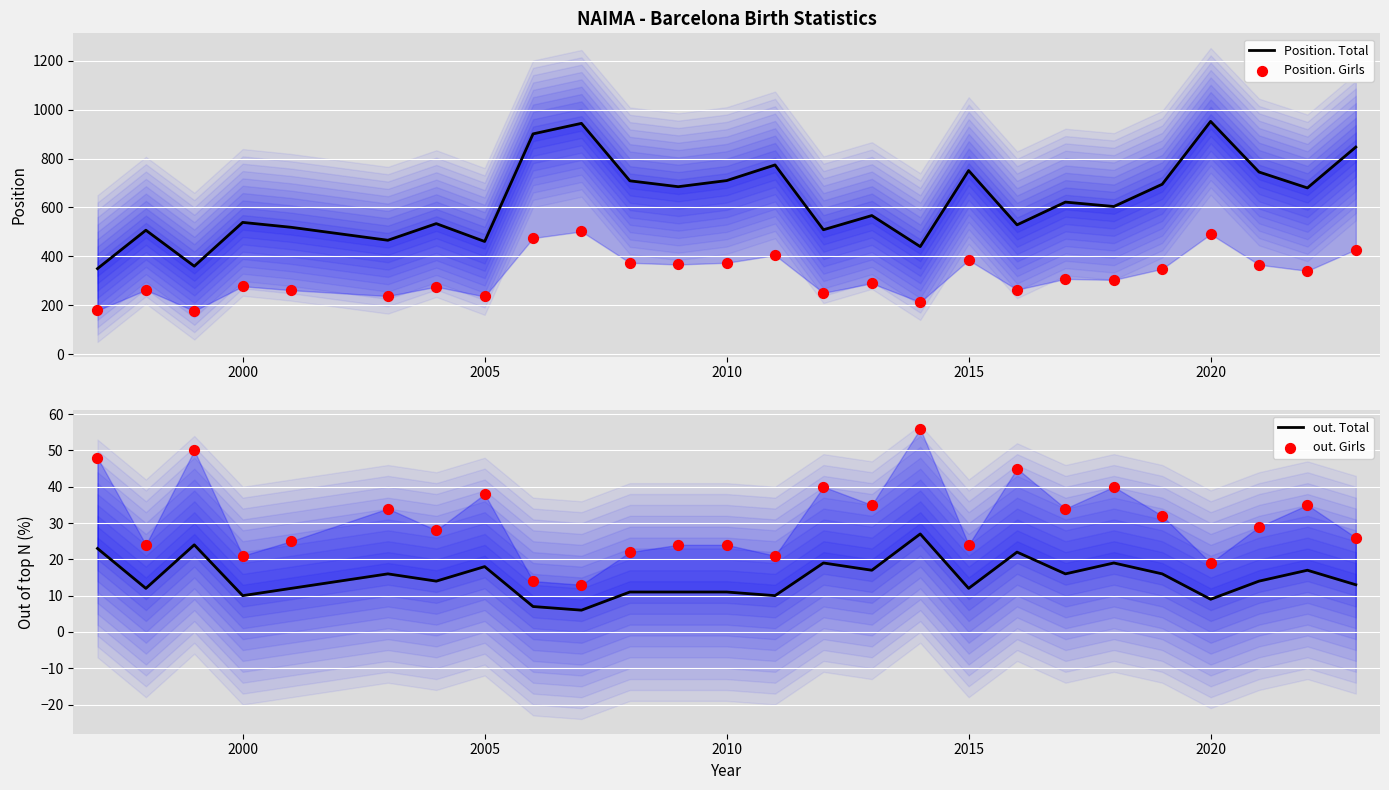

Is the value of out. Girls at 11 greater than the value of out. Total at 23?

Yes